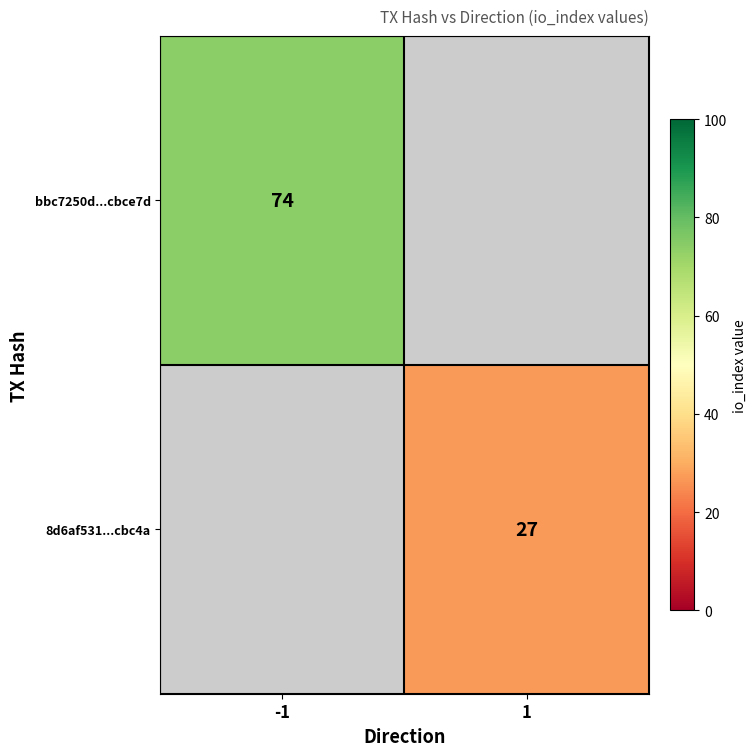

Is it true that 8d6af531...cbc4a equals 15 at 1?

False